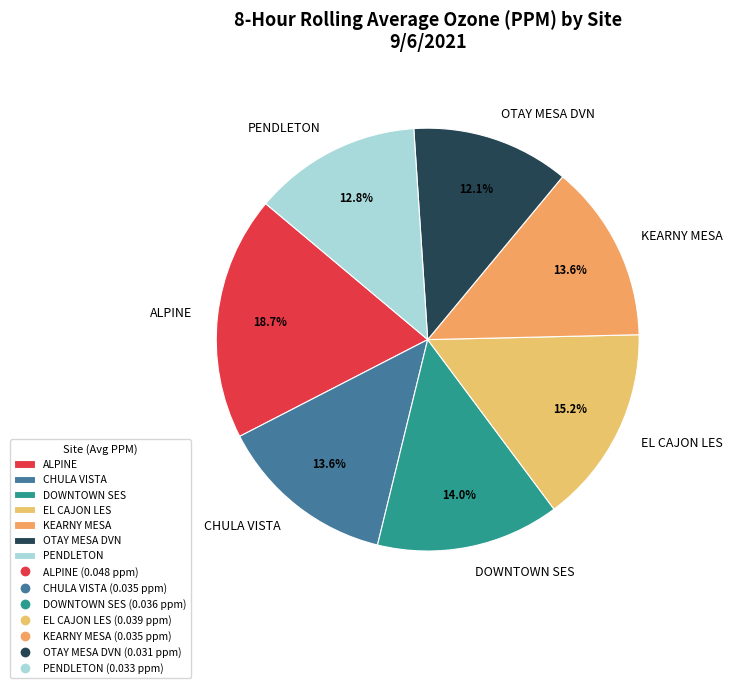

What percentage do CHULA VISTA and KEARNY MESA together represent?

27.2%